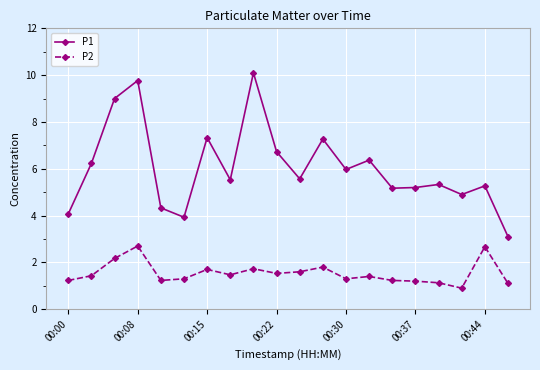

Which series has the widest spread of values?

P1